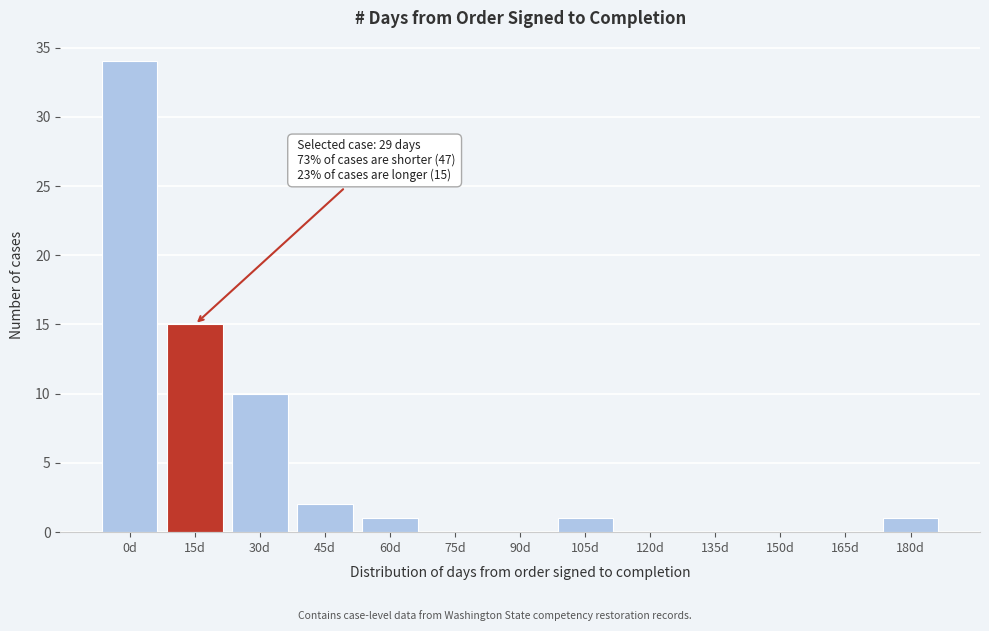

Reading left to right, extract all data points from this chart.

0d=34	15d=15	30d=10	45d=2	60d=1	75d=0	90d=0	105d=1	120d=0	135d=0	150d=0	165d=0	180d=1